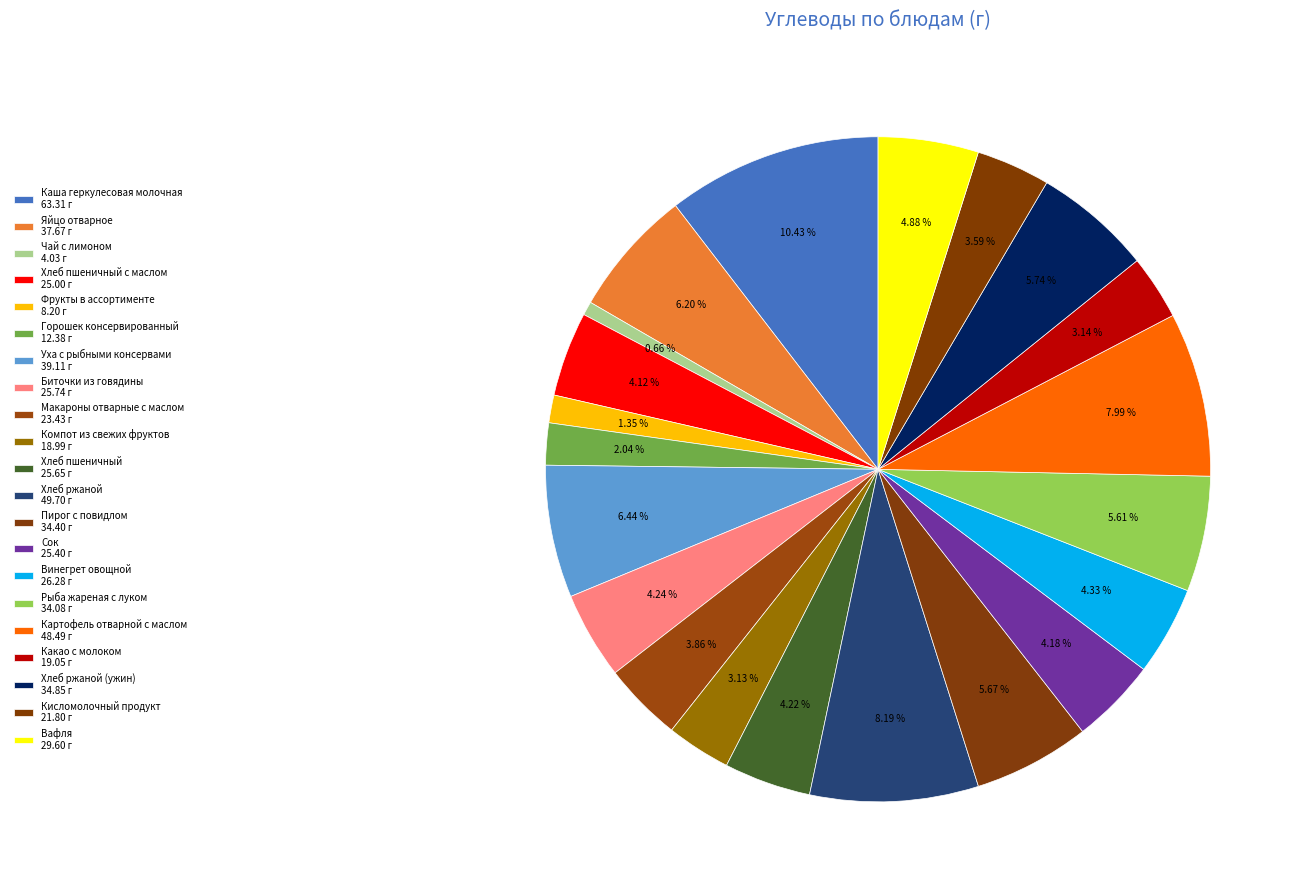

How many slices are in this pie chart?

21